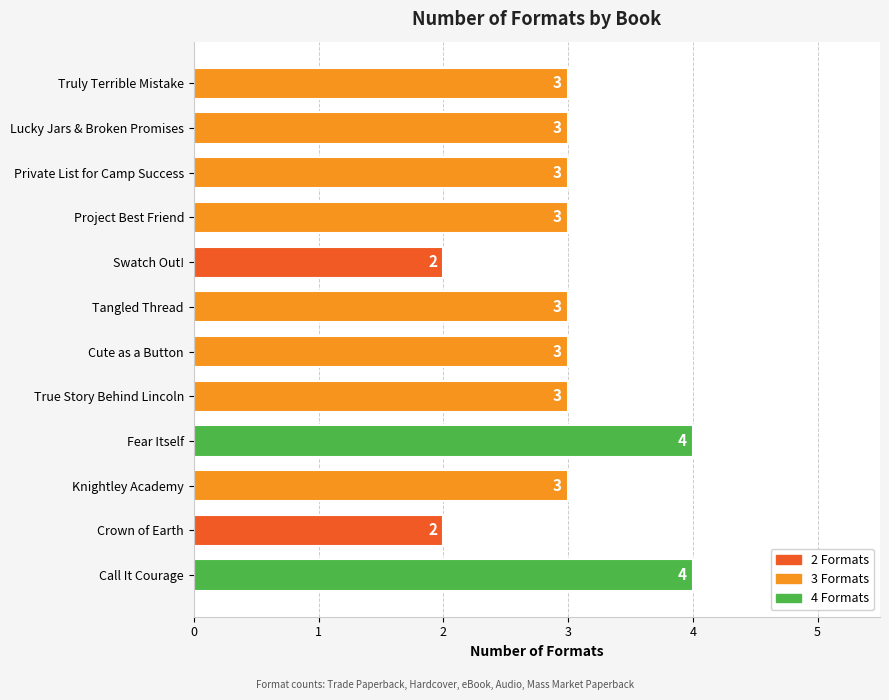

What is the greatest value displayed?

4